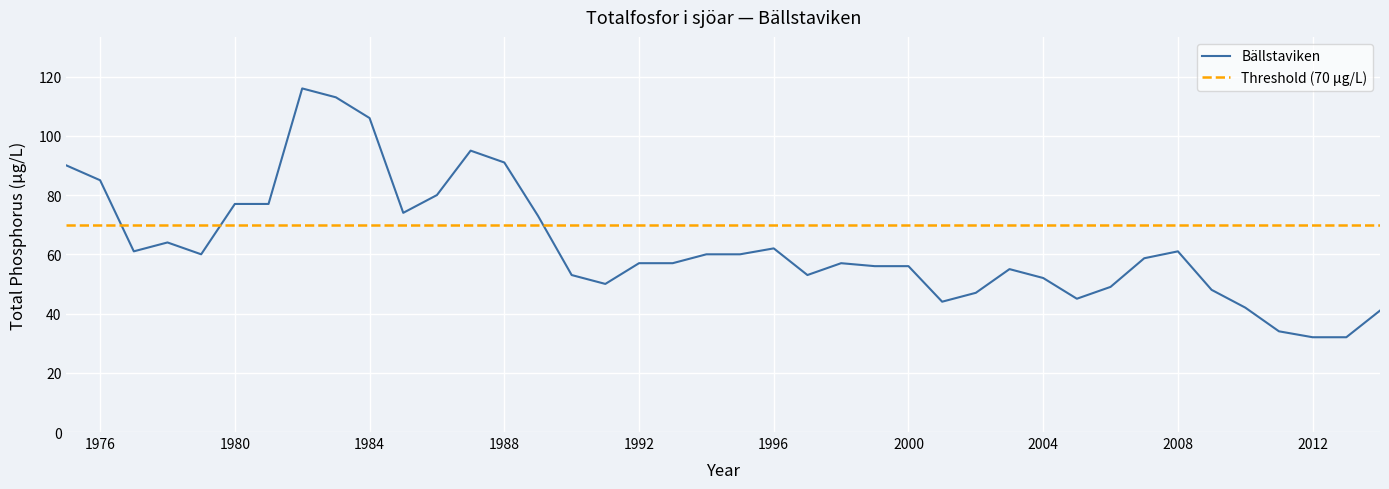

How many values exceed 58?

20